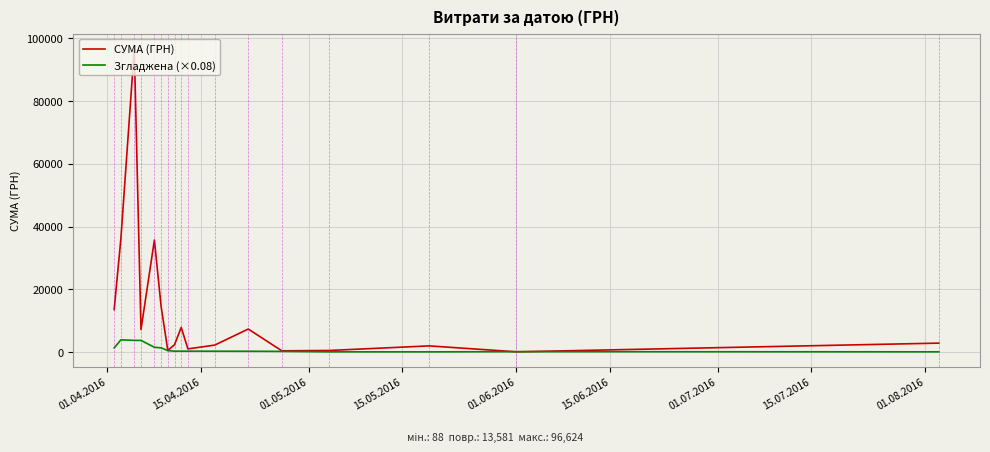

Which series has the largest range (max minus min)?

СУМА (ГРН)